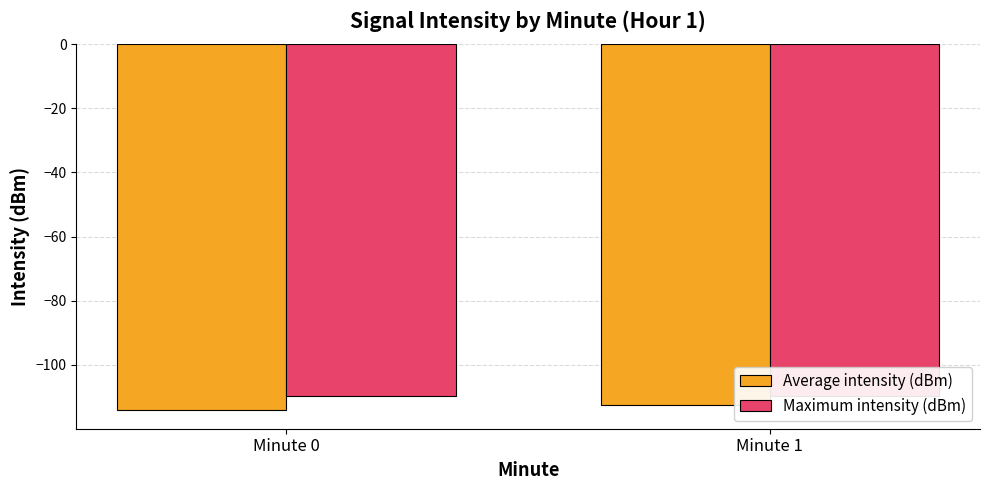

At which category is the sum across all series the highest?

Minute 1